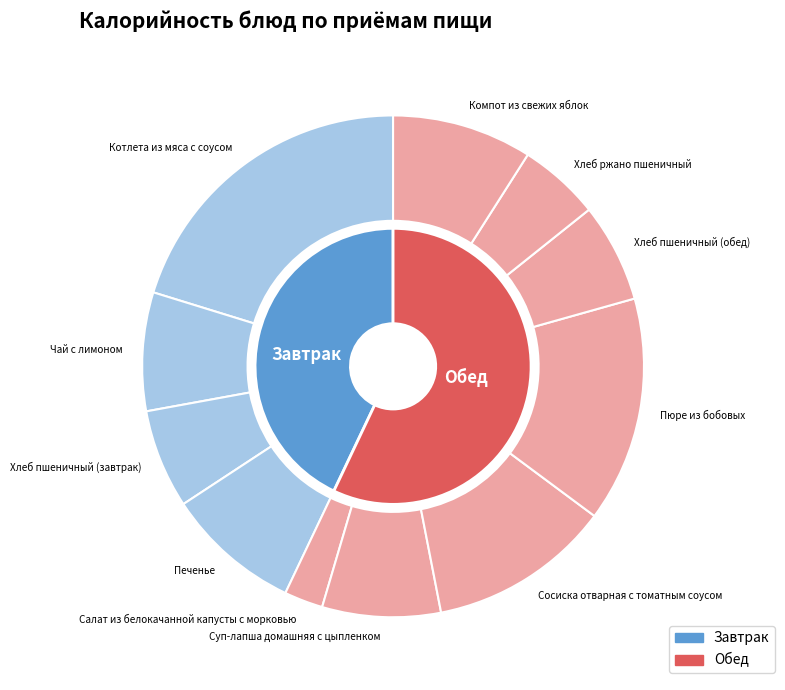

Which has a higher value, Суп-лапша домашняя с цыпленком or Компот из свежих яблок?

Компот из свежих яблок